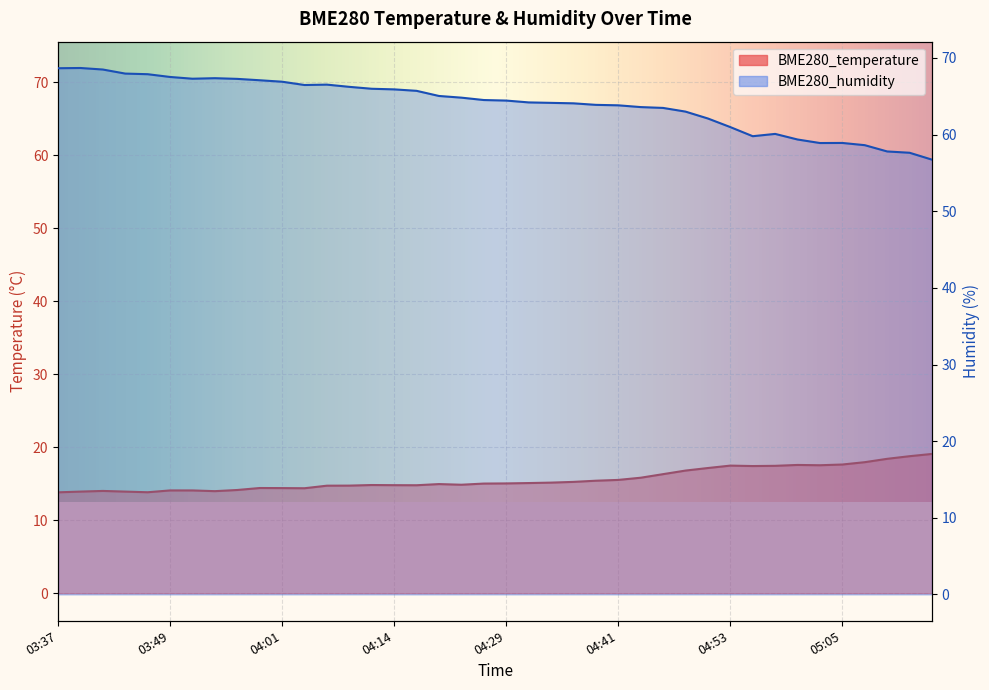

Which category has the lowest value across all series?

03:37